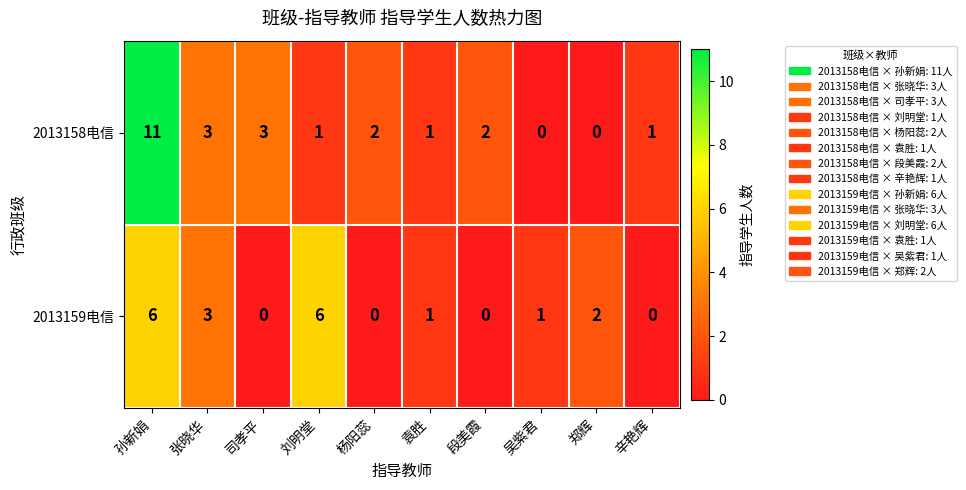

What is the spread (max minus min) of values at 刘明堂?

5